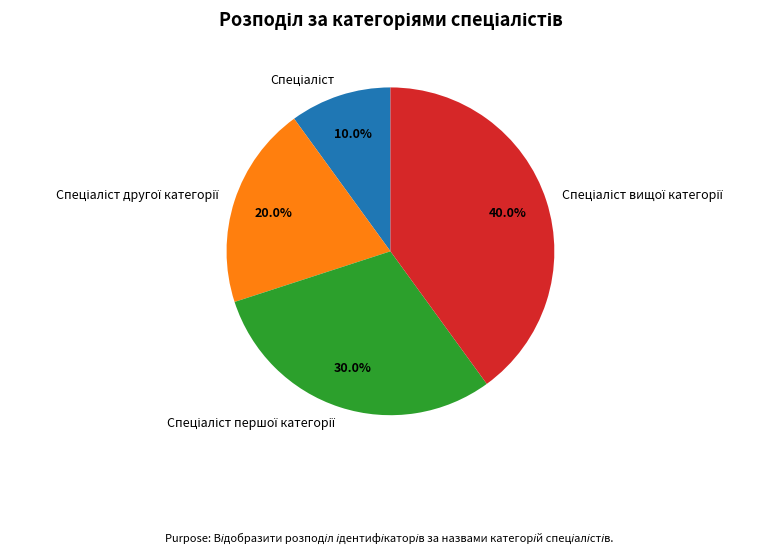

Does any single category account for the majority?

No